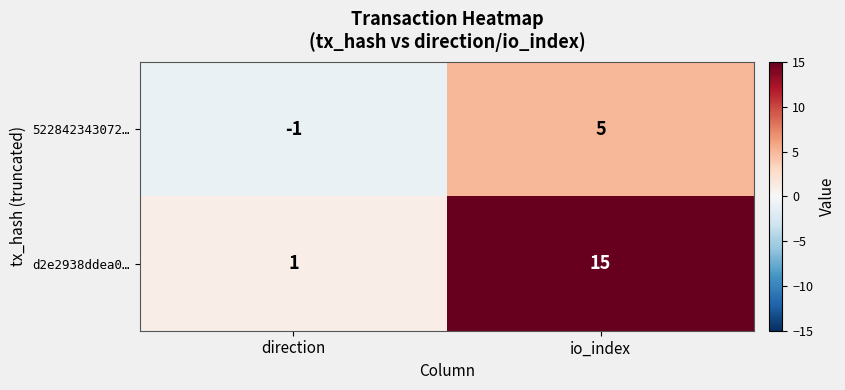

What is the approximate value of 522842343072… at io_index?

5